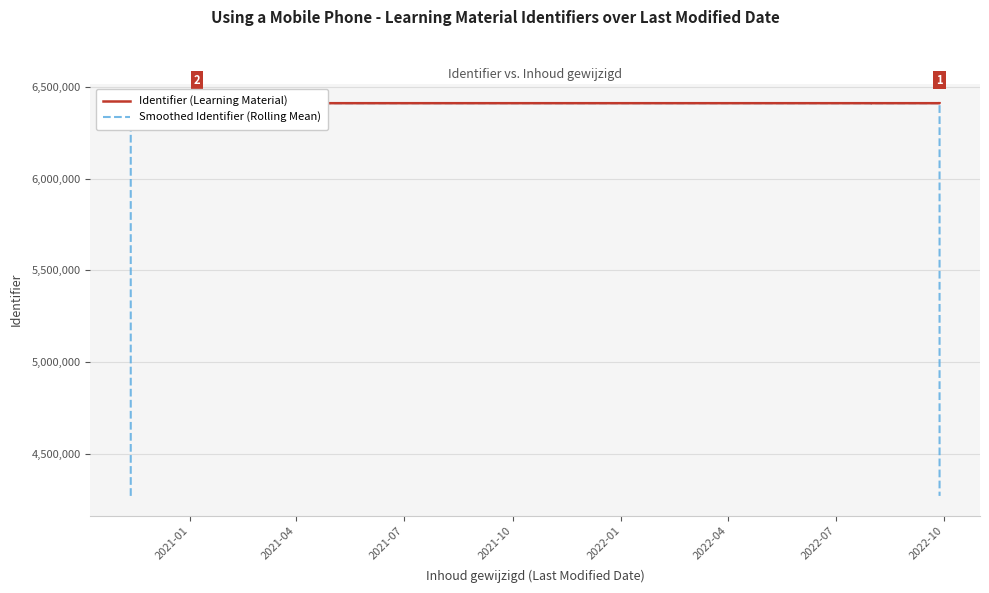

Reading left to right, transcribe all the data shown in this chart.

Identifier (Learning Material): 6410113.0	6410128.0	6410137.0	6410132.0	6410135.0	6410109.0	6410111.0	6410114.0	6410116.0	6410122.0	6410129.0	6410130.0	6410108.0	6410117.0
Smoothed Identifier (Rolling Mean): 4273413.7	6410126.0	6410132.3	6410134.7	6410125.3	6410118.3	6410111.3	6410113.7	6410117.3	6410122.3	6410127.0	6410122.3	6410118.3	4273408.3